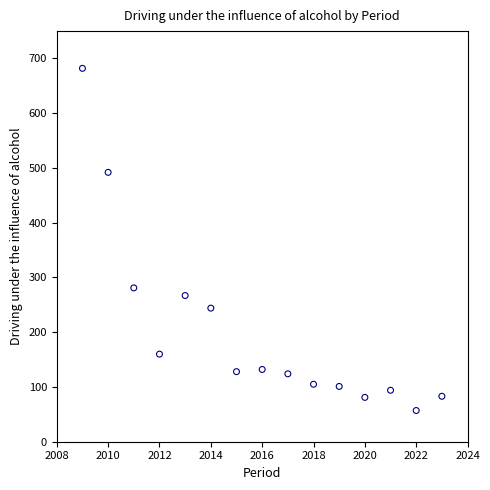

What is the range of X values (max minus min)?

14